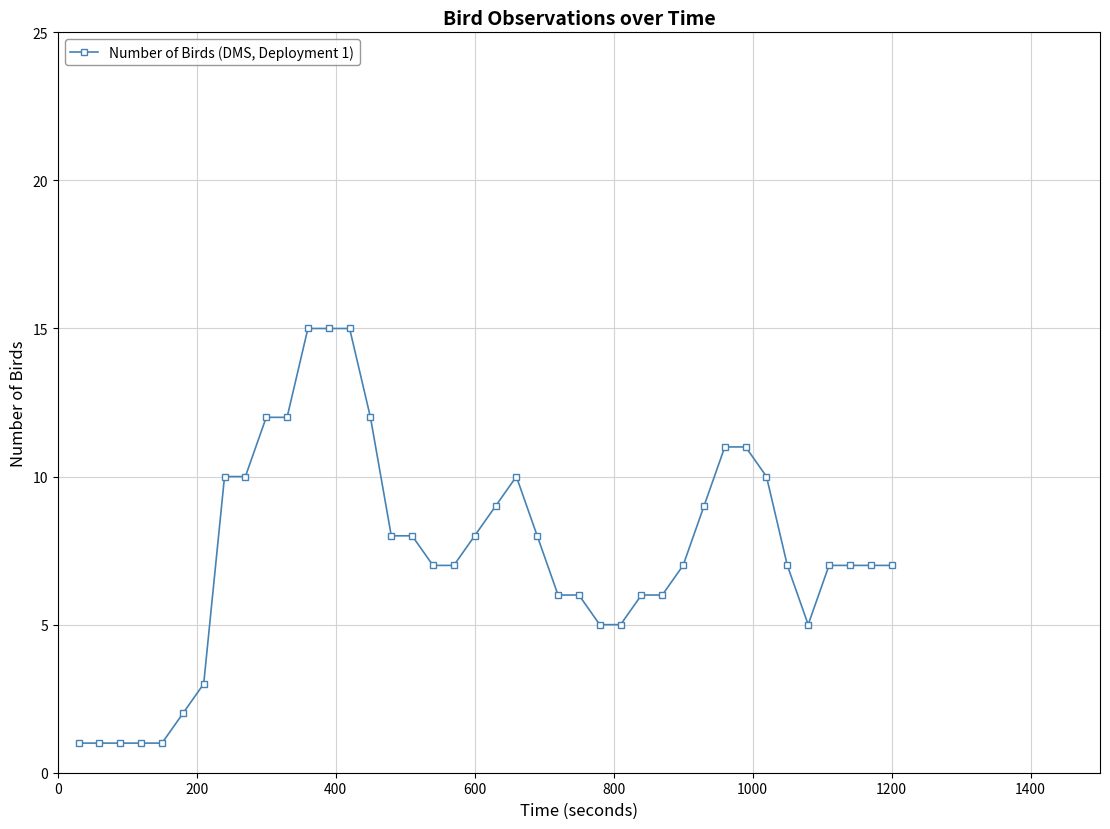

What is the value of the 27th point from the left?

5